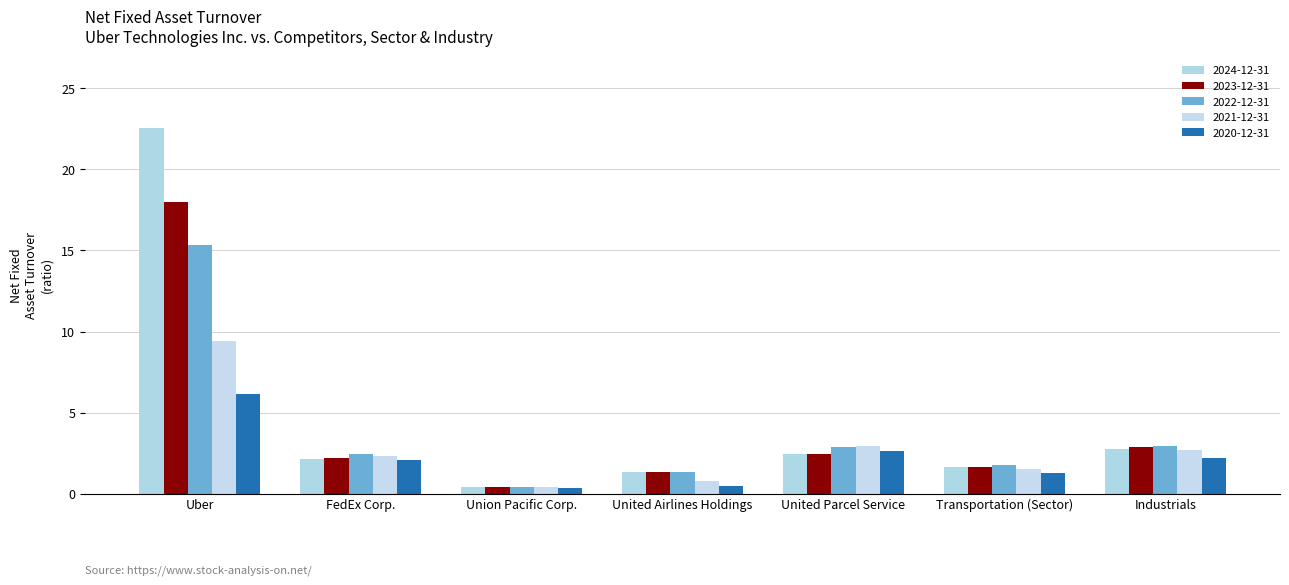

What is the difference between the second highest and second lowest values in the 2021-12-31 series?

2.1